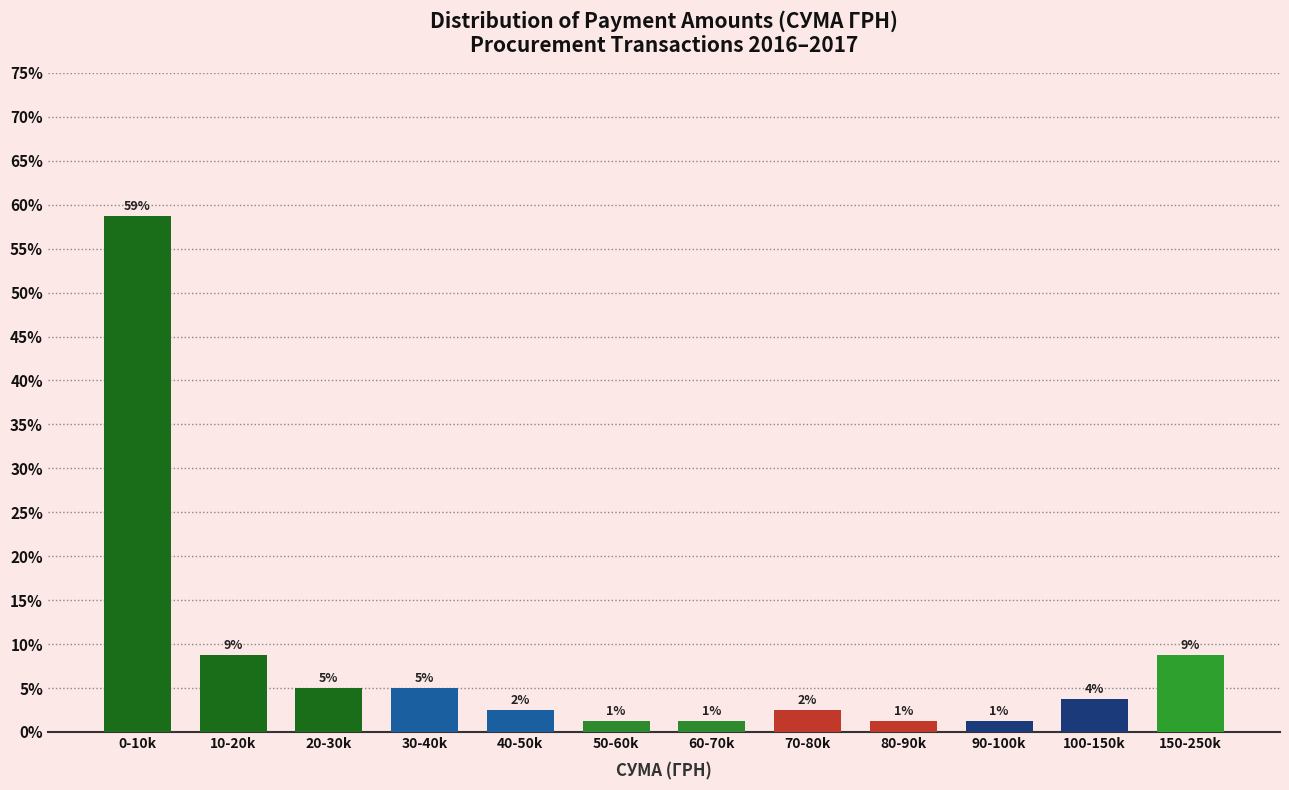

How many bars are there in total?

12